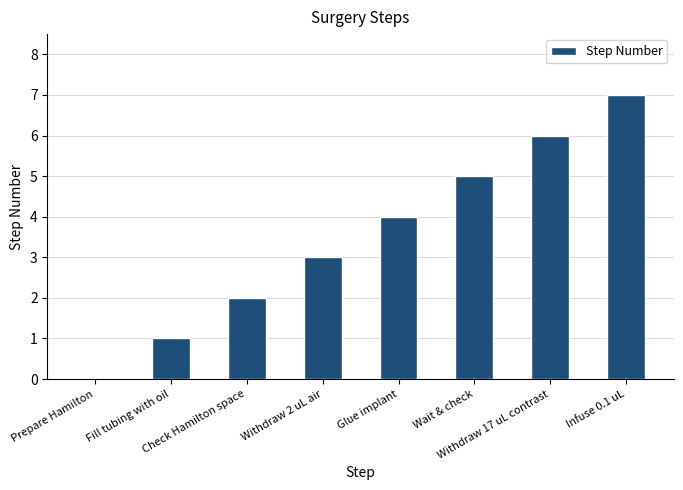

What is the maximum value shown in the chart?

7